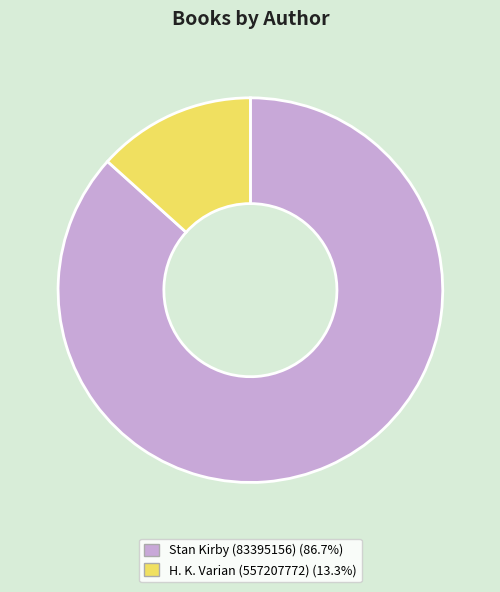

Which has a higher value, H. K. Varian (557207772) or Stan Kirby (83395156)?

Stan Kirby (83395156)